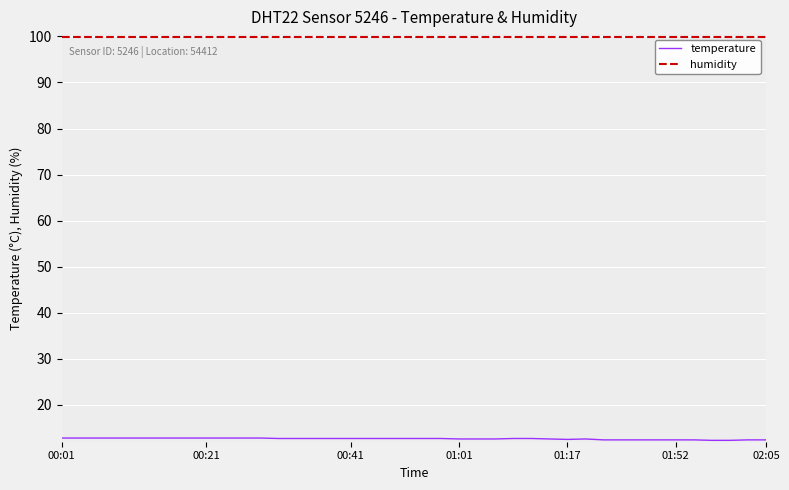

What is the lowest value of the humidity series?

99.9